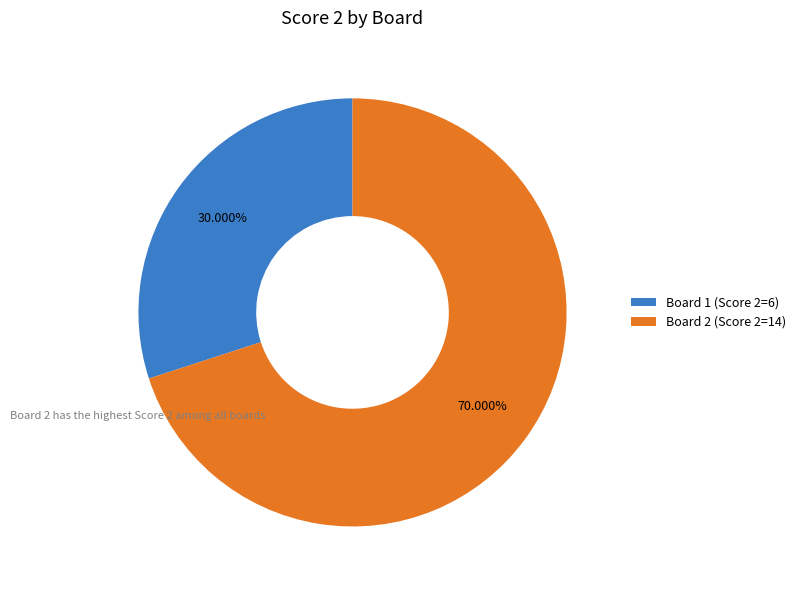

Is there any slice that represents more than half of the pie?

Yes